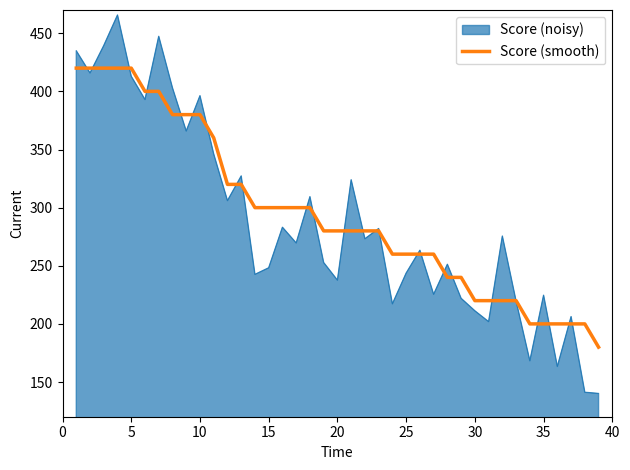

List the series in order of their peak value, highest first.

Score (noisy), Score (smooth)